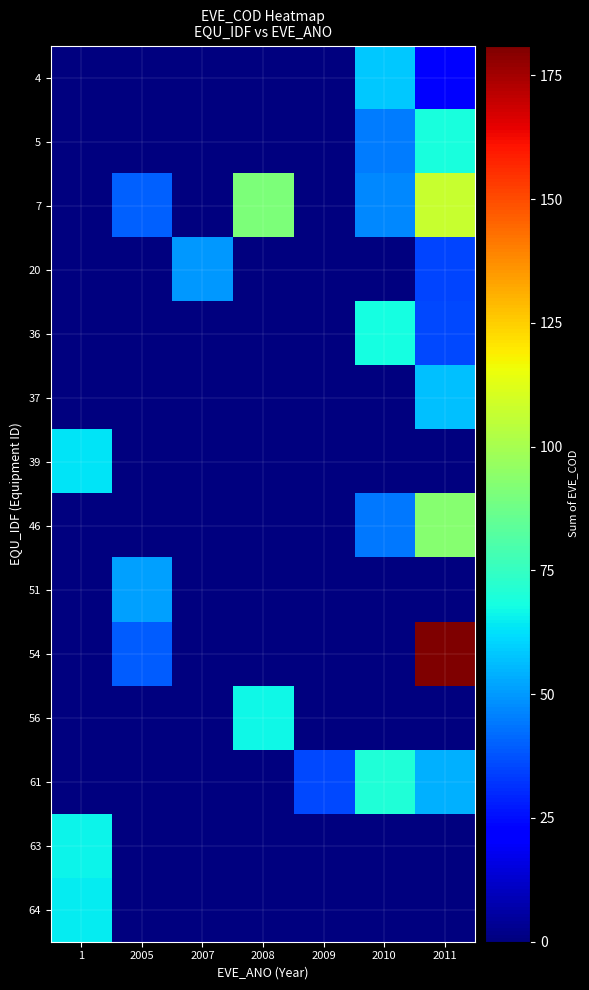

Reading left to right, extract all data points from this chart.

4: 1=0	2005=0	2007=0	2008=0	2009=0	2010=58	2011=22
5: 1=0	2005=0	2007=0	2008=0	2009=0	2010=45	2011=69
7: 1=0	2005=40	2007=0	2008=91	2009=0	2010=47	2011=107
20: 1=0	2005=0	2007=50	2008=0	2009=0	2010=0	2011=35
36: 1=0	2005=0	2007=0	2008=0	2009=0	2010=68	2011=36
37: 1=0	2005=0	2007=0	2008=0	2009=0	2010=0	2011=57
39: 1=63	2005=0	2007=0	2008=0	2009=0	2010=0	2011=0
46: 1=0	2005=0	2007=0	2008=0	2009=0	2010=44	2011=93
51: 1=0	2005=51	2007=0	2008=0	2009=0	2010=0	2011=0
54: 1=0	2005=39	2007=0	2008=0	2009=0	2010=0	2011=181
56: 1=0	2005=0	2007=0	2008=67	2009=0	2010=0	2011=0
61: 1=0	2005=0	2007=0	2008=0	2009=36	2010=70	2011=54
63: 1=66	2005=0	2007=0	2008=0	2009=0	2010=0	2011=0
64: 1=65	2005=0	2007=0	2008=0	2009=0	2010=0	2011=0